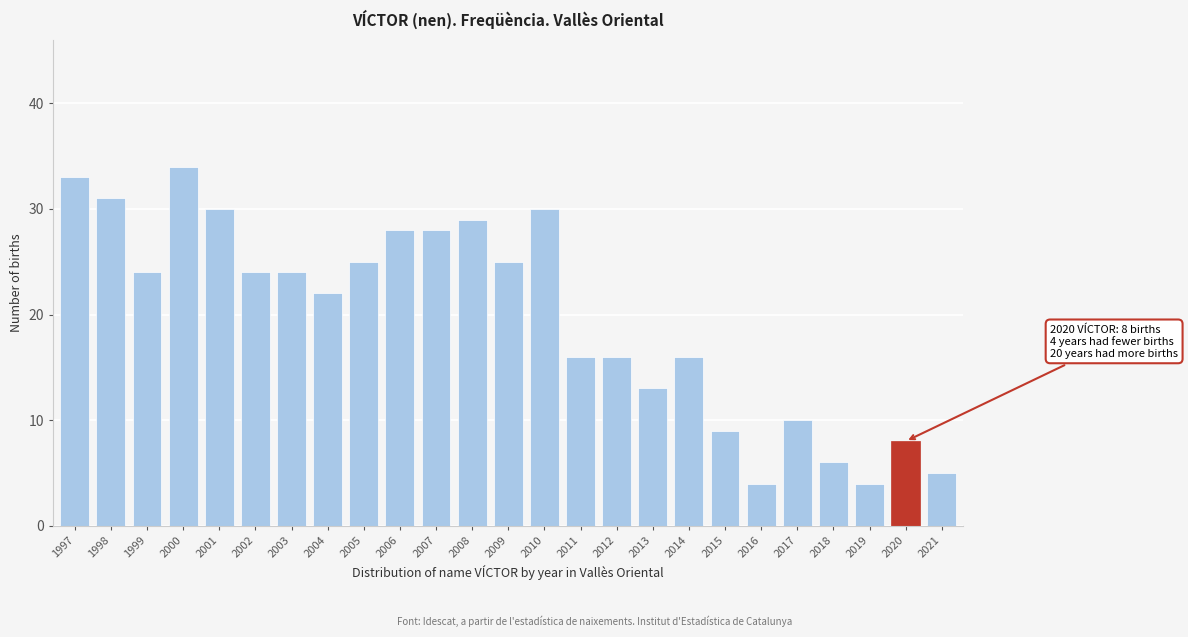

Reading left to right, extract all data points from this chart.

1997=33	1998=31	1999=24	2000=34	2001=30	2002=24	2003=24	2004=22	2005=25	2006=28	2007=28	2008=29	2009=25	2010=30	2011=16	2012=16	2013=13	2014=16	2015=9	2016=4	2017=10	2018=6	2019=4	2020=8	2021=5